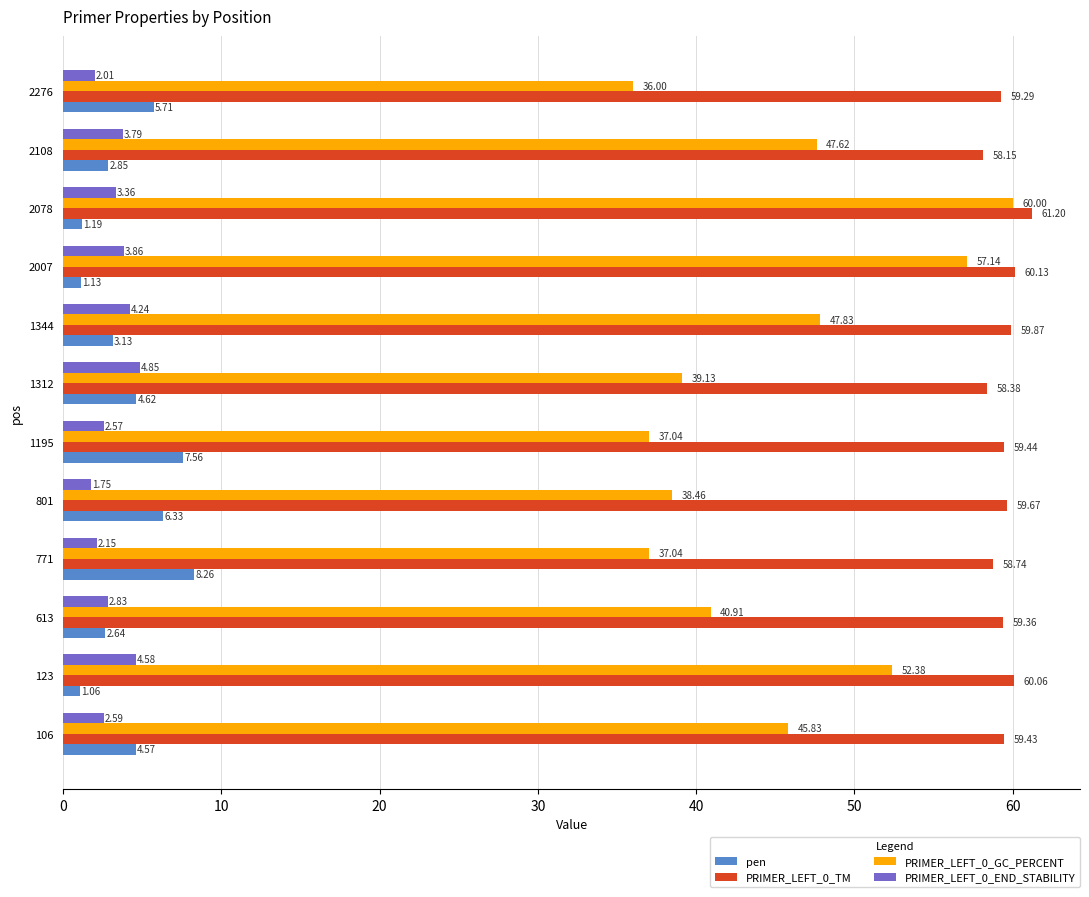

Rank the series by their maximum value, from highest to lowest.

PRIMER_LEFT_0_TM, PRIMER_LEFT_0_GC_PERCENT, pen, PRIMER_LEFT_0_END_STABILITY